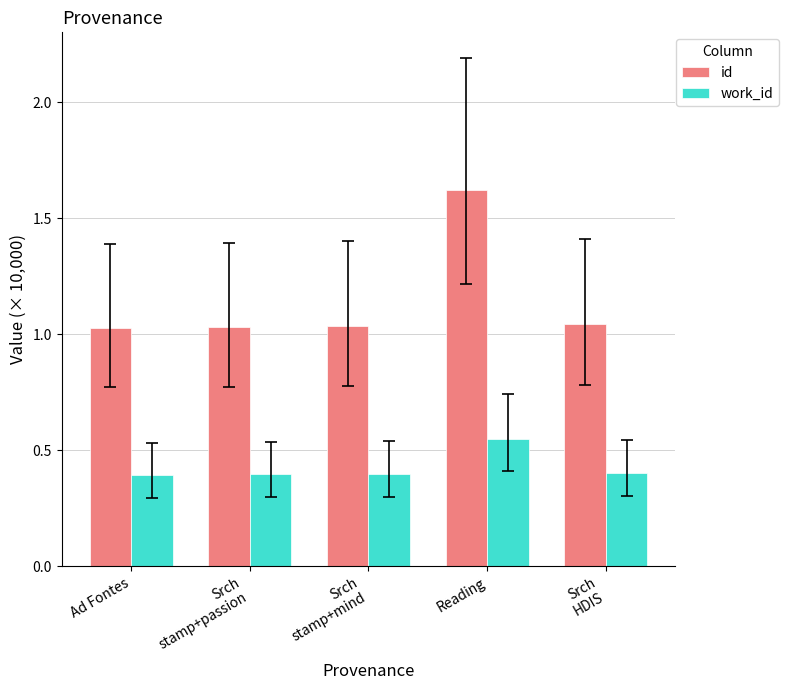

Which series has the widest spread of values?

id